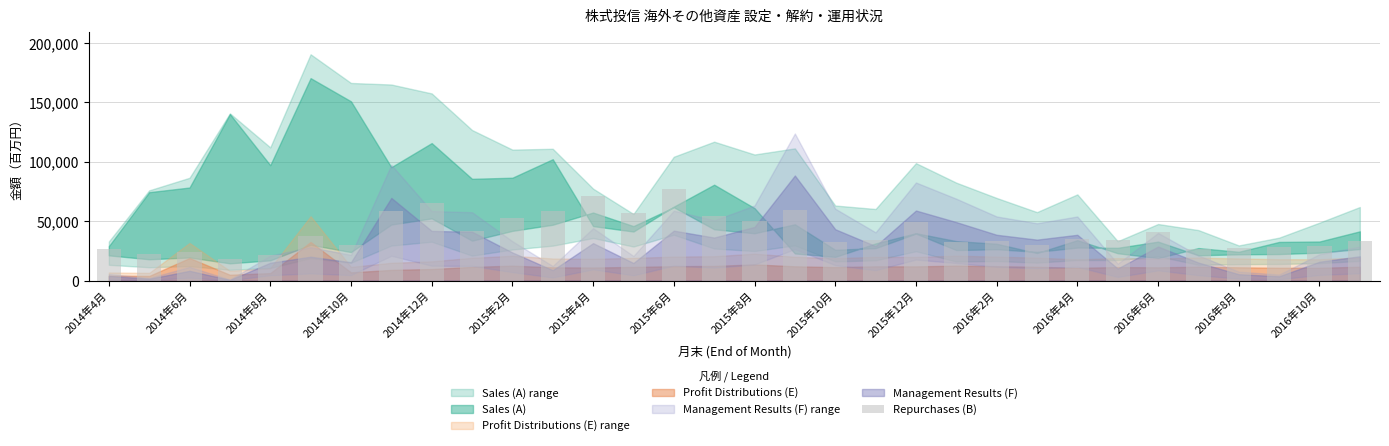

What is the difference between the maximum and minimum values?

59063